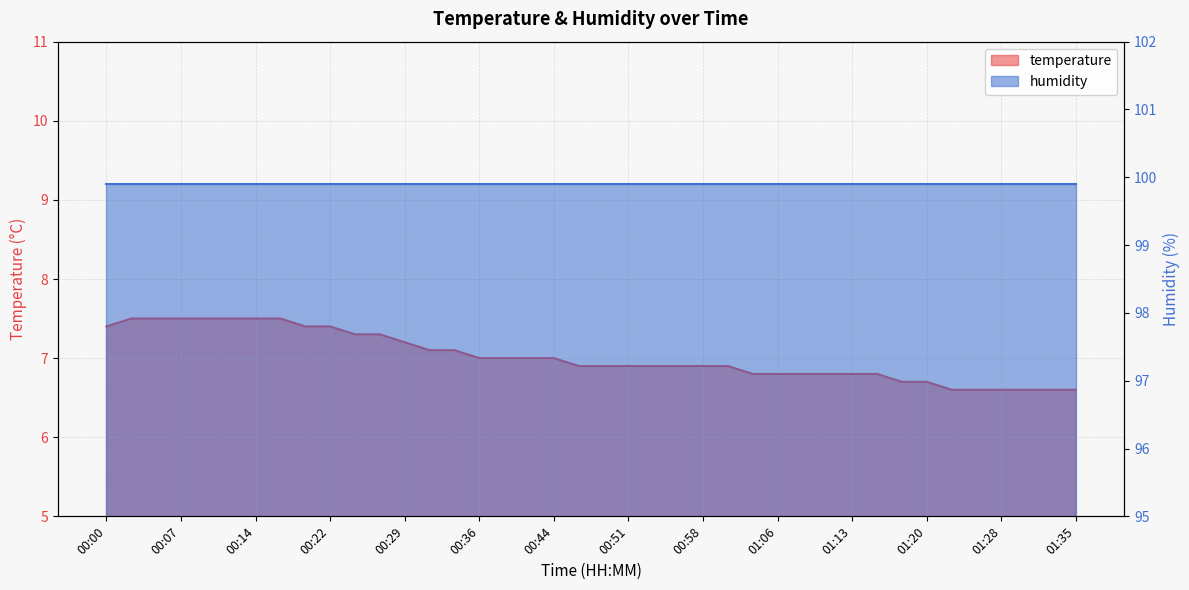

List the labels in order of value, largest first.

00:02, 00:05, 00:07, 00:10, 00:12, 00:14, 00:17, 00:00, 00:19, 00:22, 00:24, 00:27, 00:29, 00:32, 00:34, 00:36, 00:39, 00:41, 00:44, 00:46, 00:49, 00:51, 00:53, 00:56, 00:58, 01:01, 01:03, 01:06, 01:08, 01:11, 01:13, 01:16, 01:18, 01:20, 01:23, 01:25, 01:28, 01:30, 01:33, 01:35